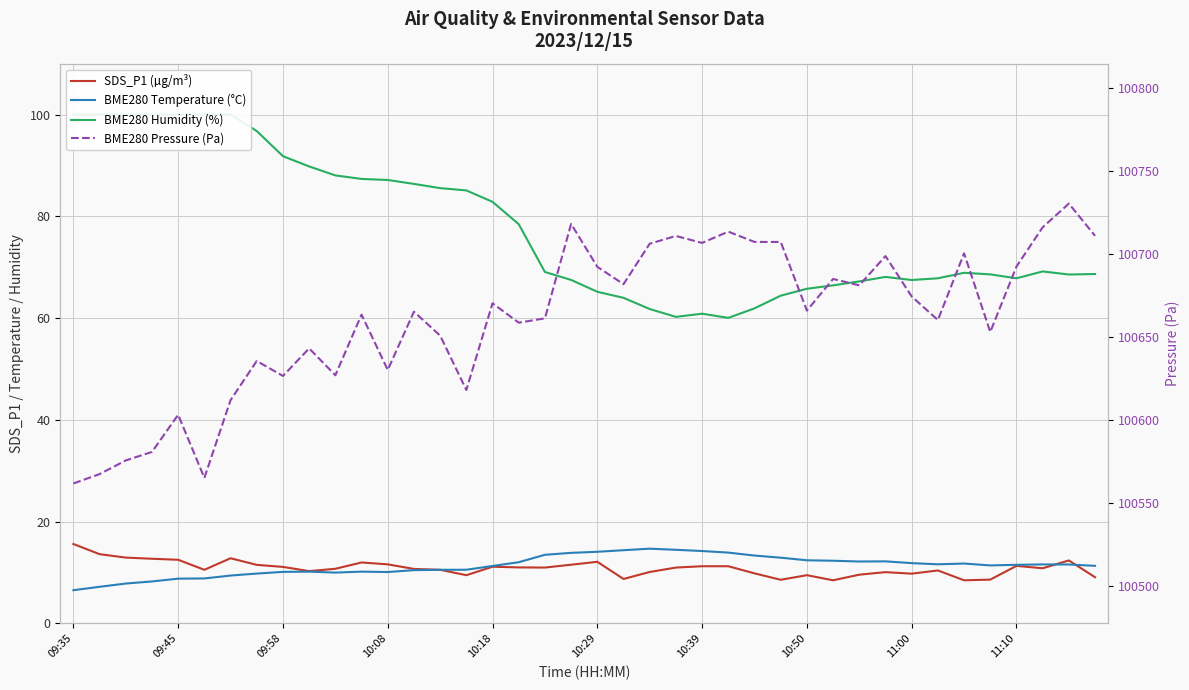

Which has a higher value, 37 or 32?

37